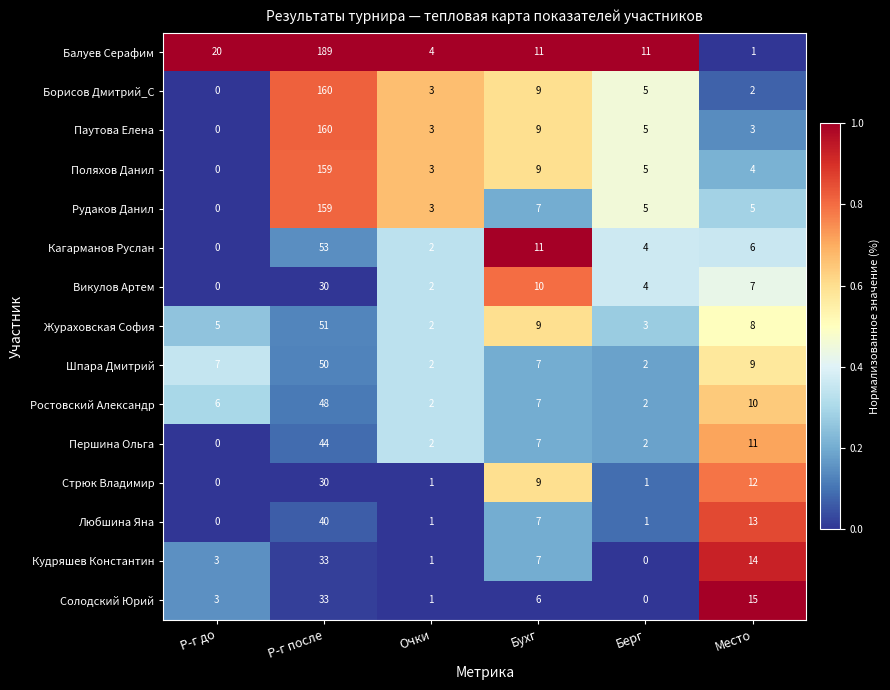

How many data points in Шпара Дмитрий are less than 7?

2